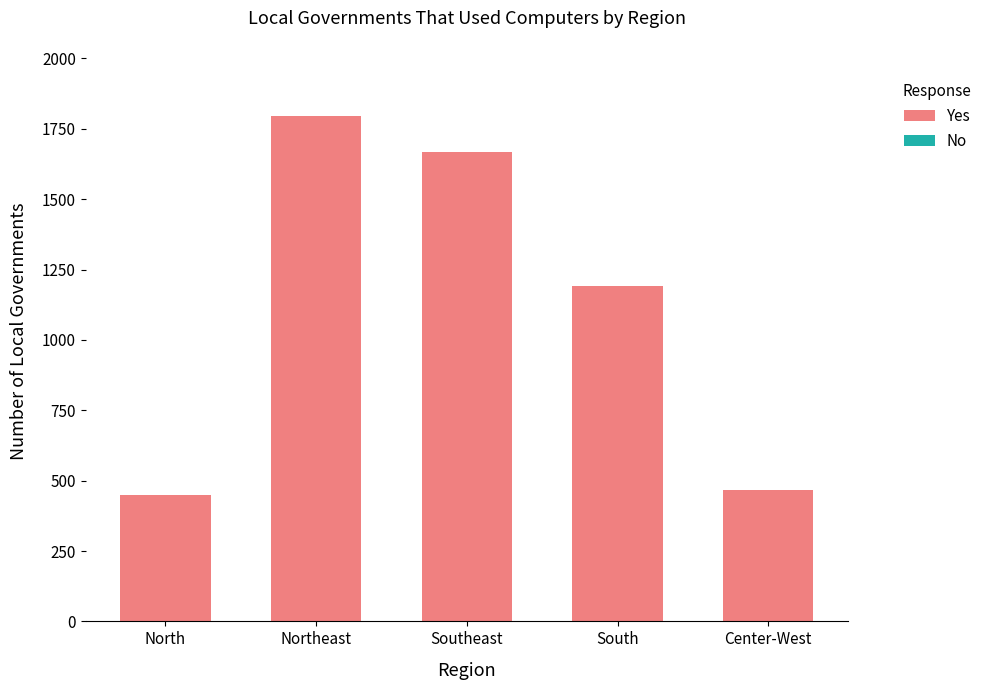

Is it true that Yes equals 734 at Southeast?

False